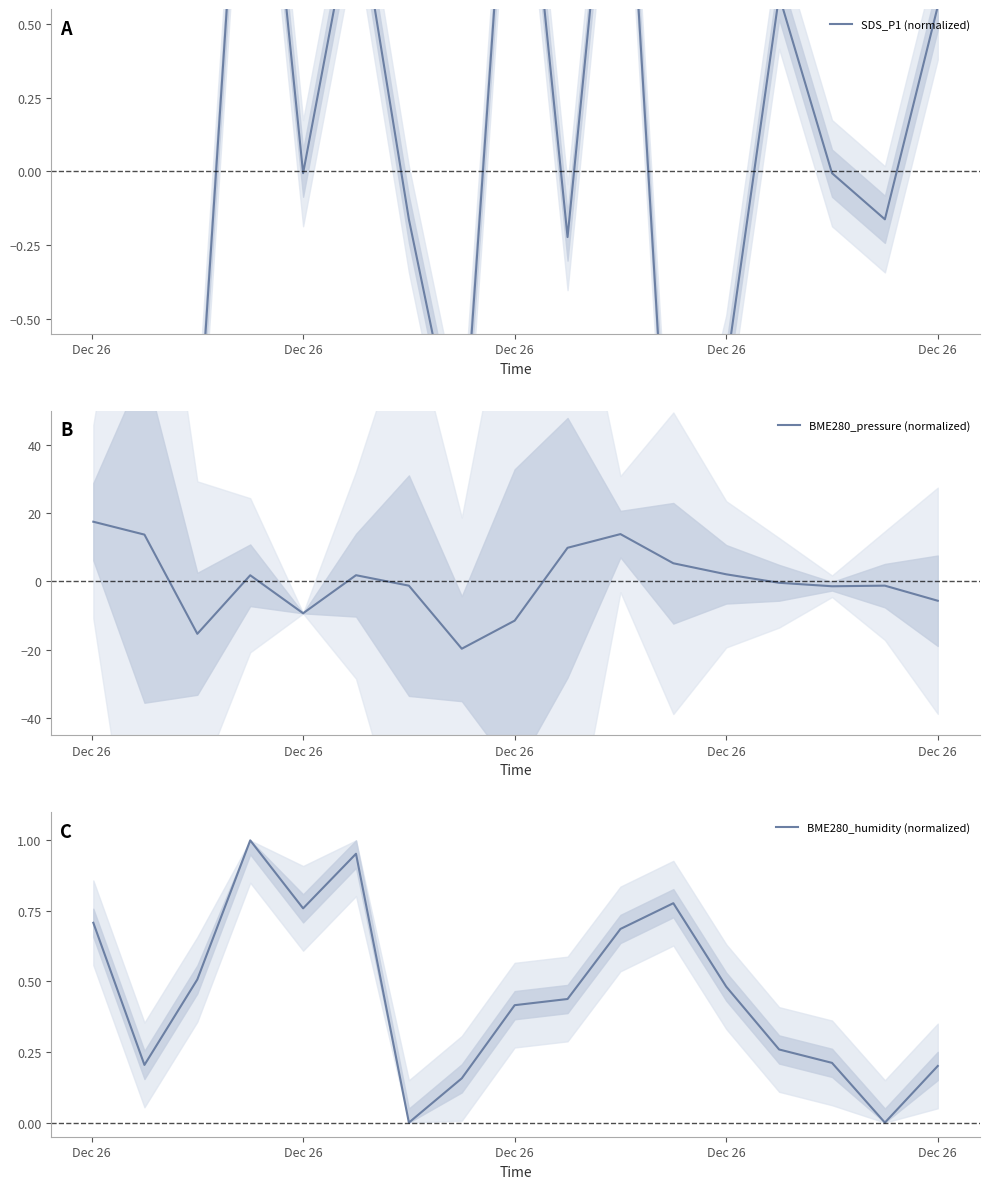

Where is the first local maximum for BME280_pressure (normalized)?

Dec 26